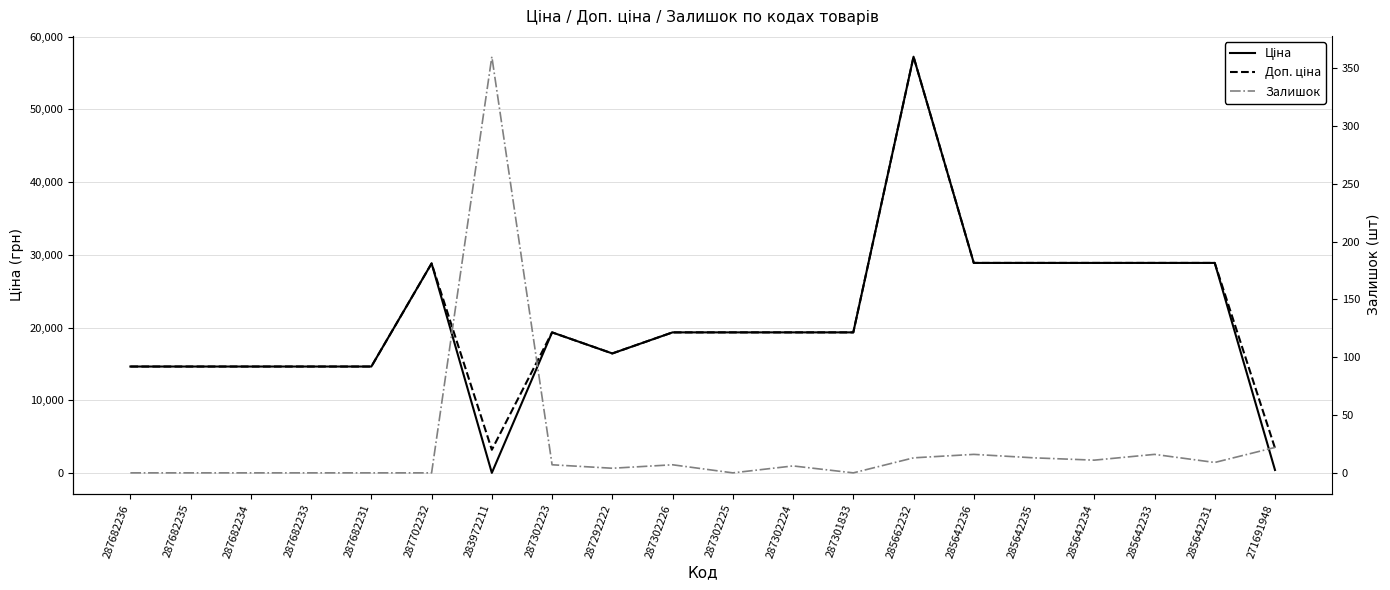

Rank the series by their maximum value, from highest to lowest.

Ціна, Доп. ціна, Залишок